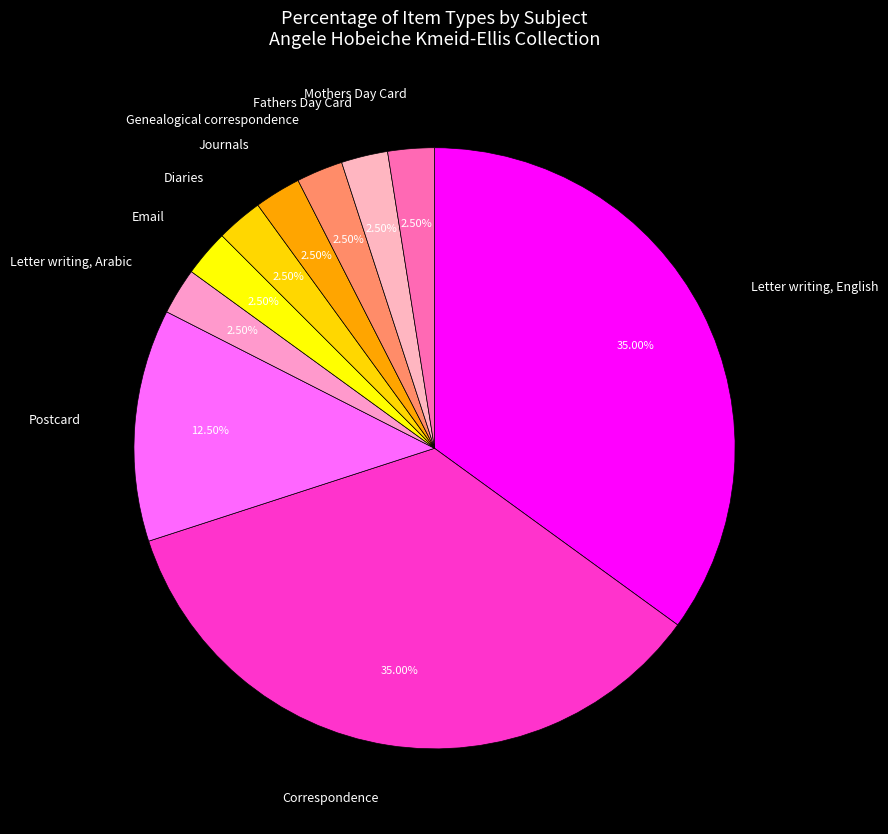

Between Postcard and Mothers Day Card, which is larger?

Postcard